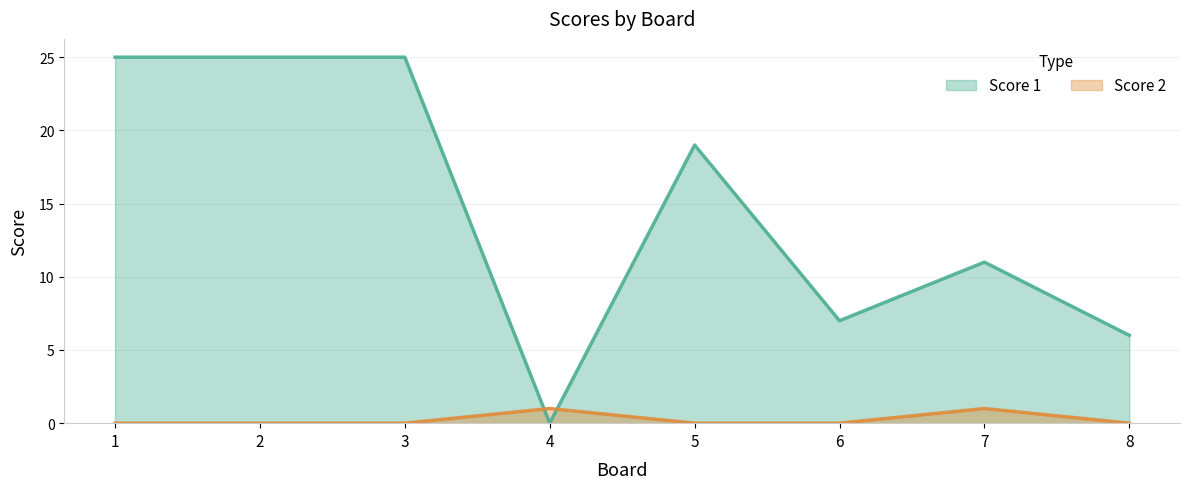

How many lines are shown in the chart?

2